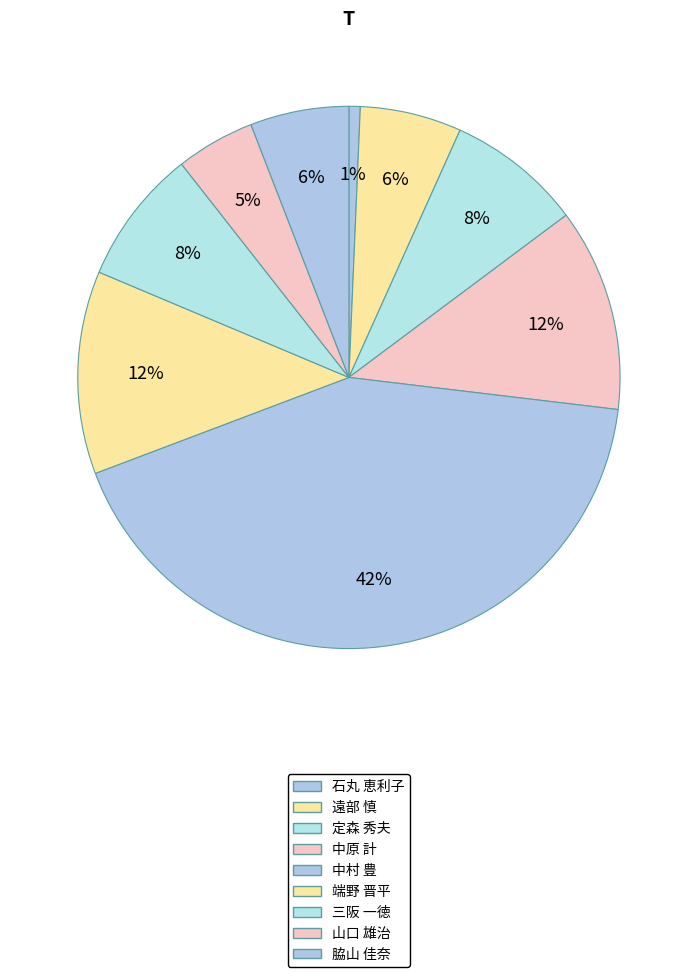

Which category has the smallest portion of the pie?

石丸 恵利子